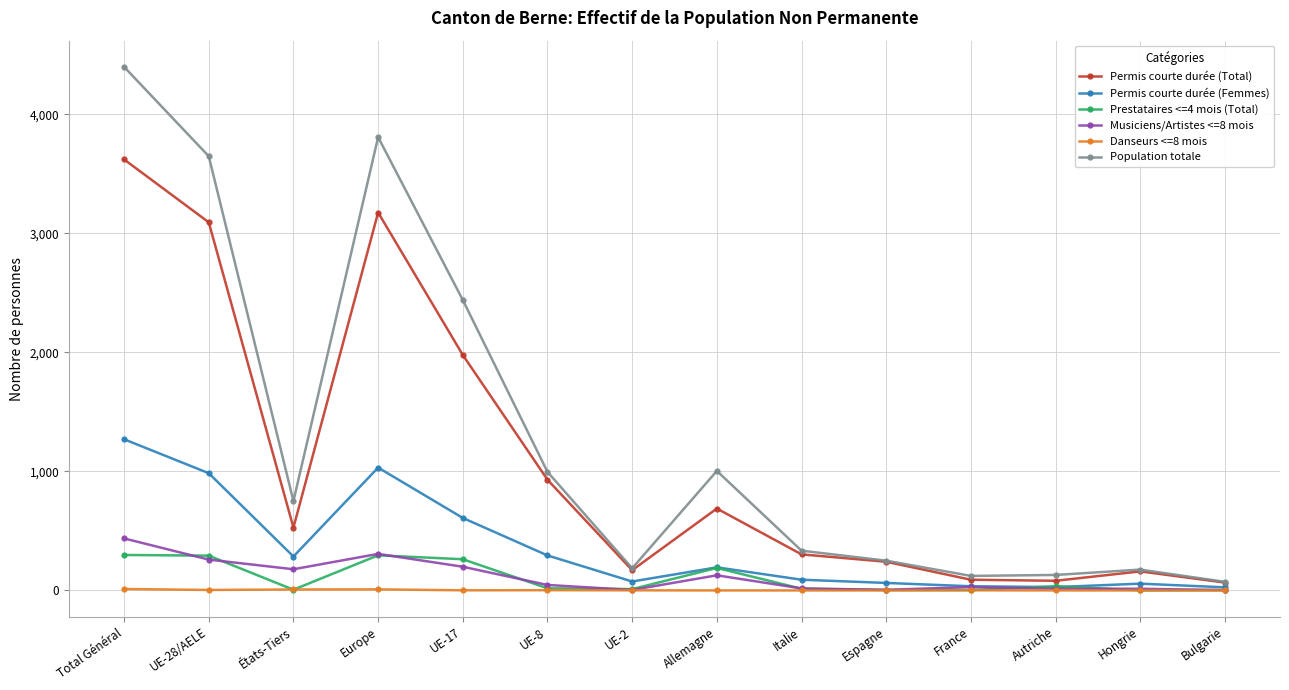

Which series changed the most between Europe and UE-17?

Population totale